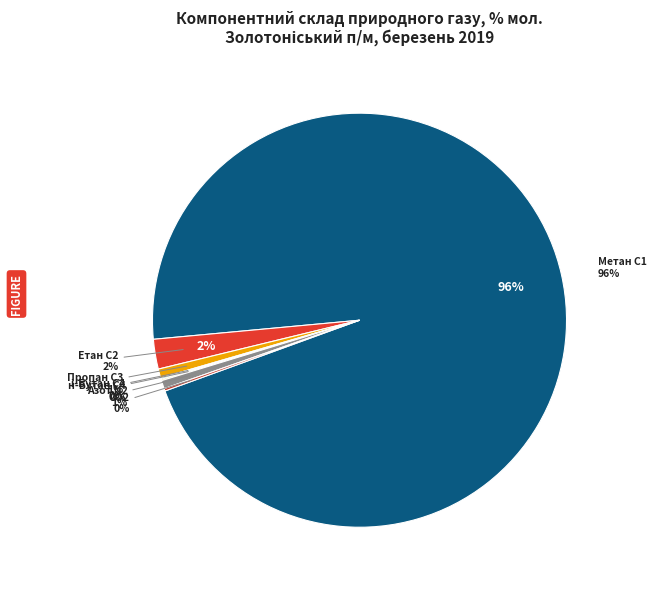

How many segments does this pie chart have?

7